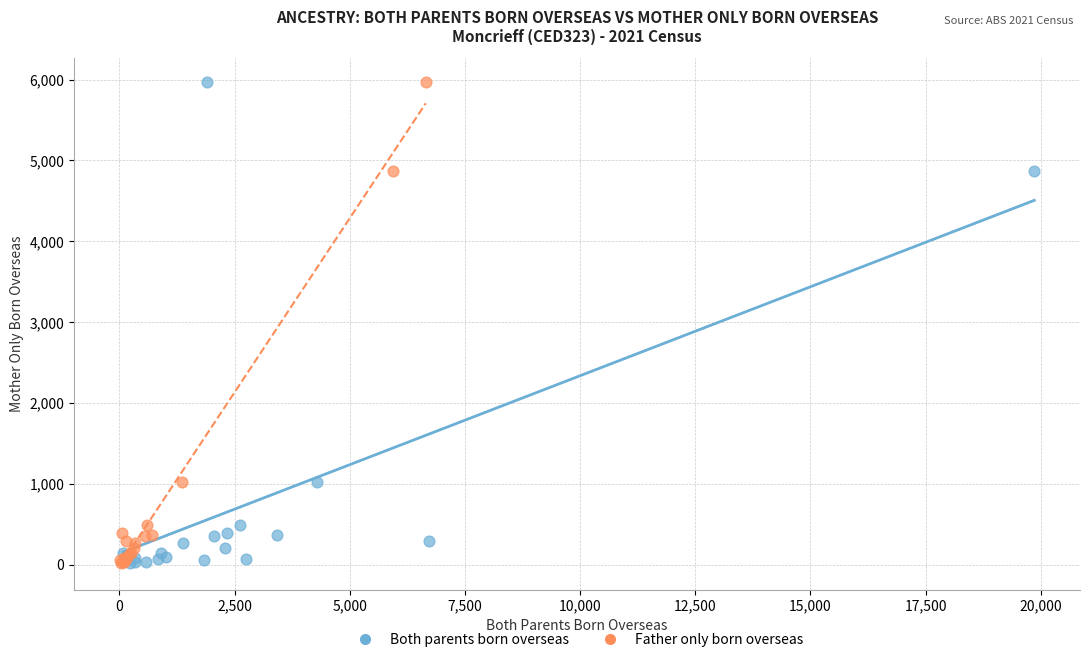

What are all the series names shown in the legend?

Both parents born overseas, Father only born overseas